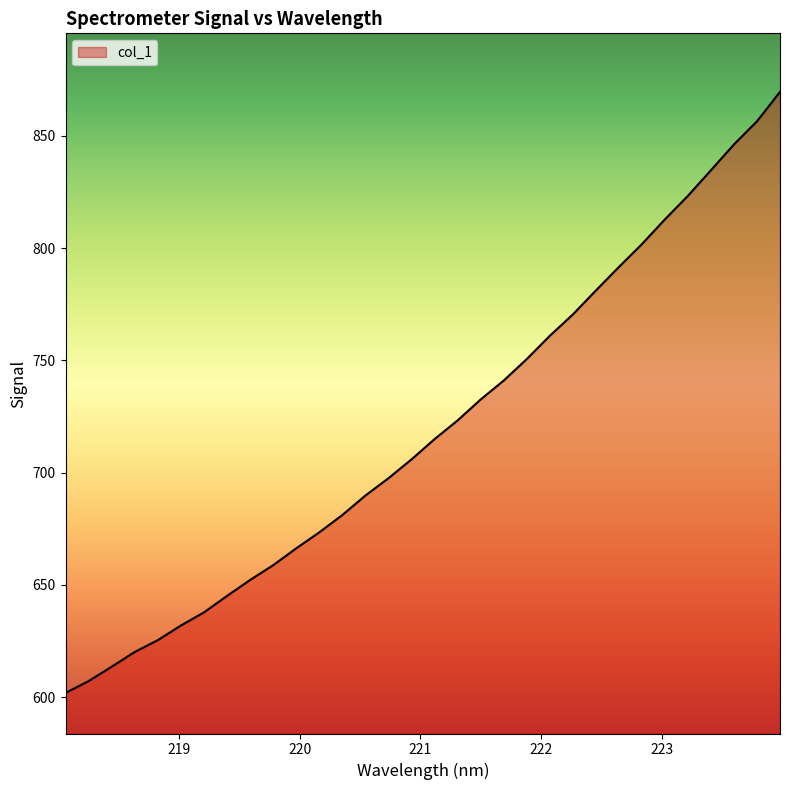

What is the smallest value displayed?

601.9